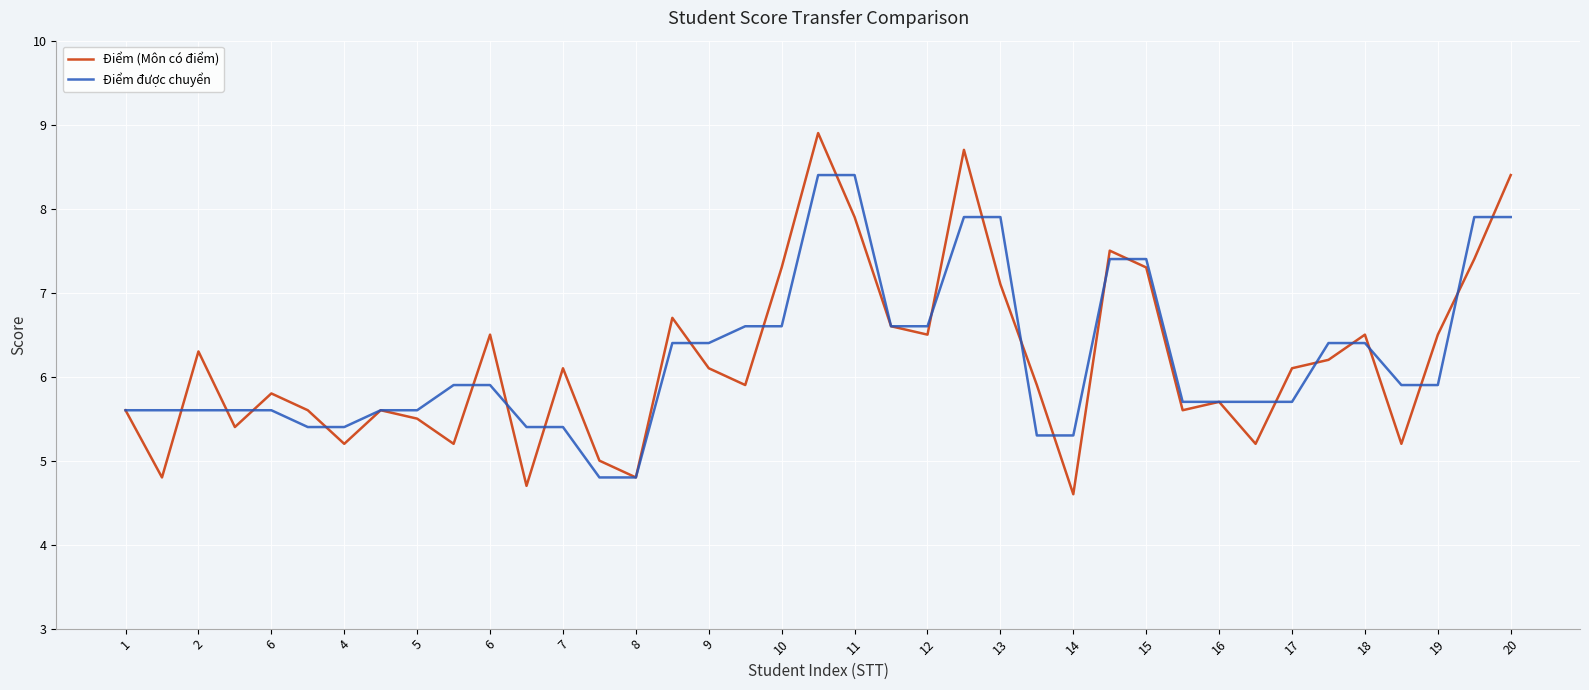

Rank the series by their maximum value, from highest to lowest.

Điểm (Môn có điểm), Điểm được chuyển